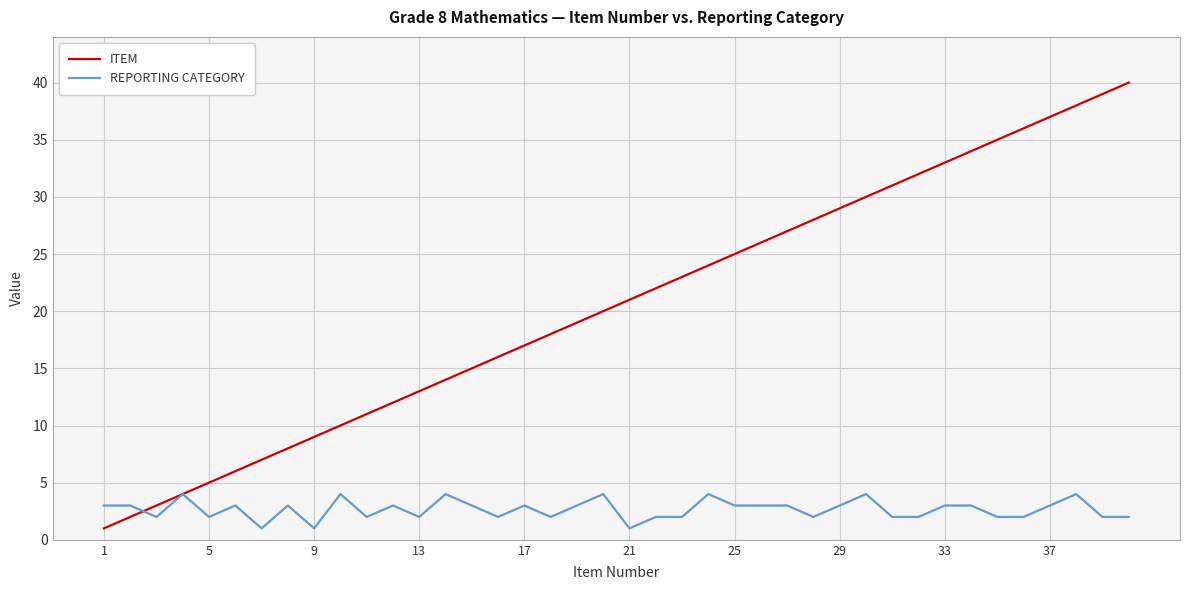

Does the chart have visible grid lines?

Yes